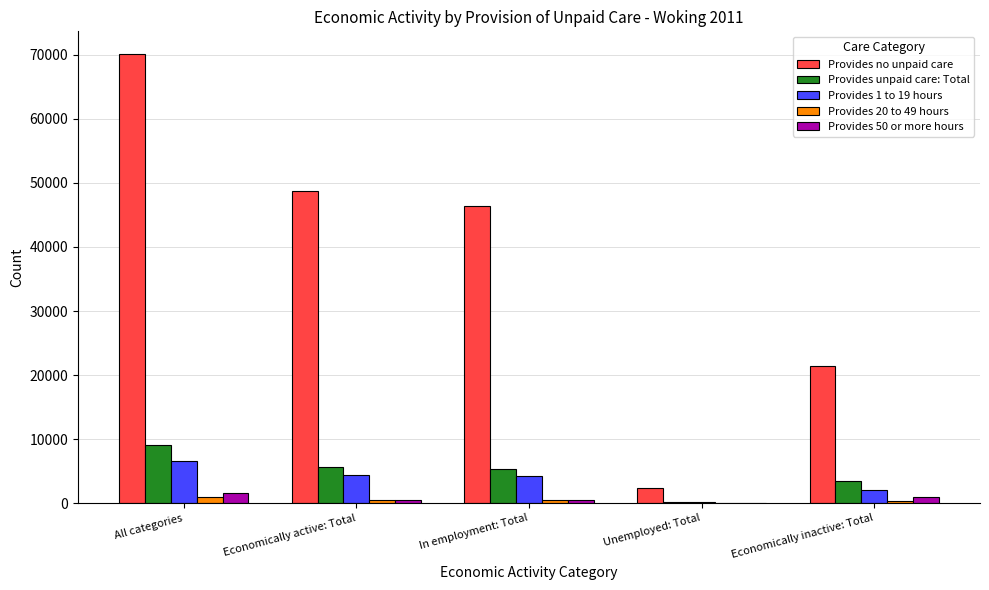

What is the difference between the Provides no unpaid care values at In employment: Total and All categories?

23792